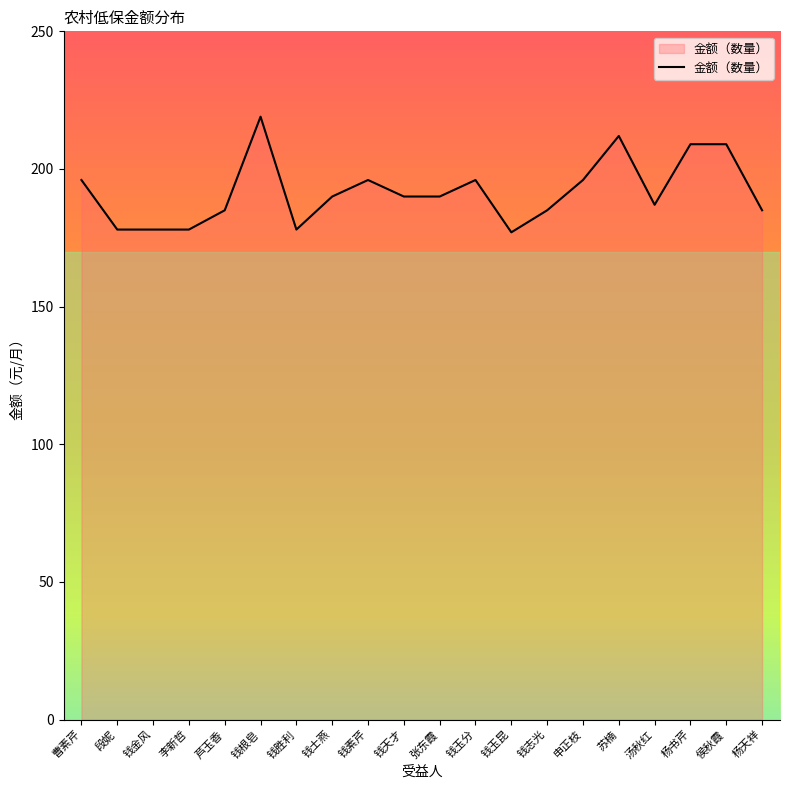

What is the difference between the maximum and minimum values?

42